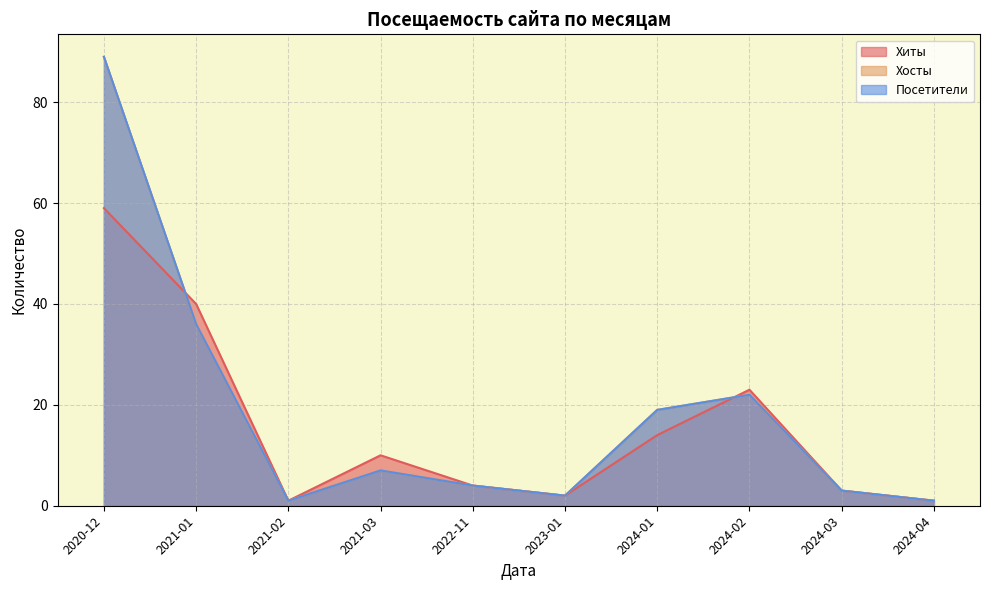

True or false: Хиты has a value of 1 at 2023-01.

False